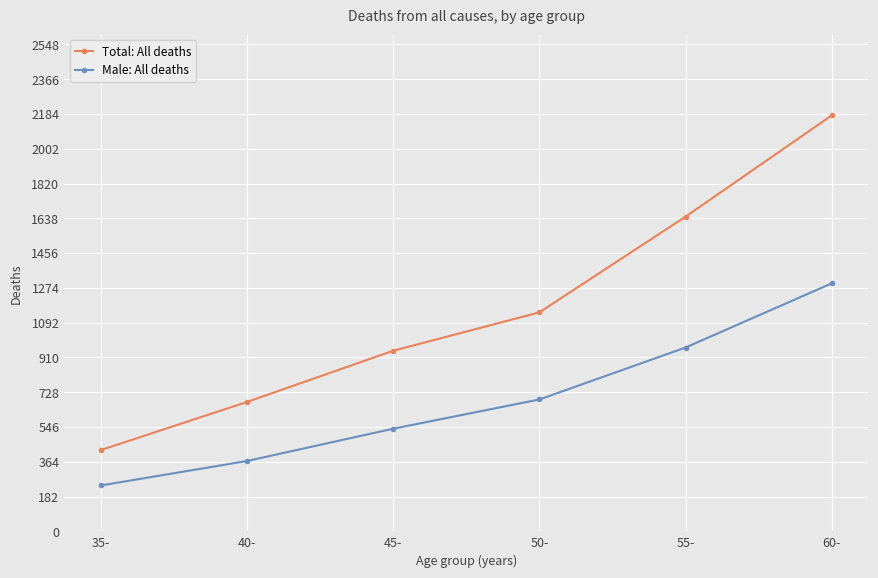

True or false: Total: All deaths has more than 1 interior local peaks.

False